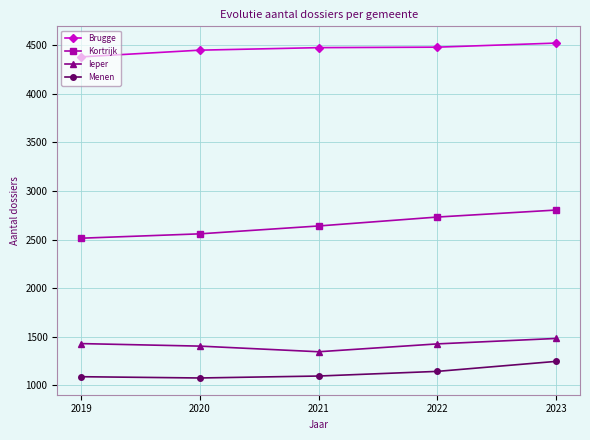

True or false: Ieper and Brugge cross at least once.

False